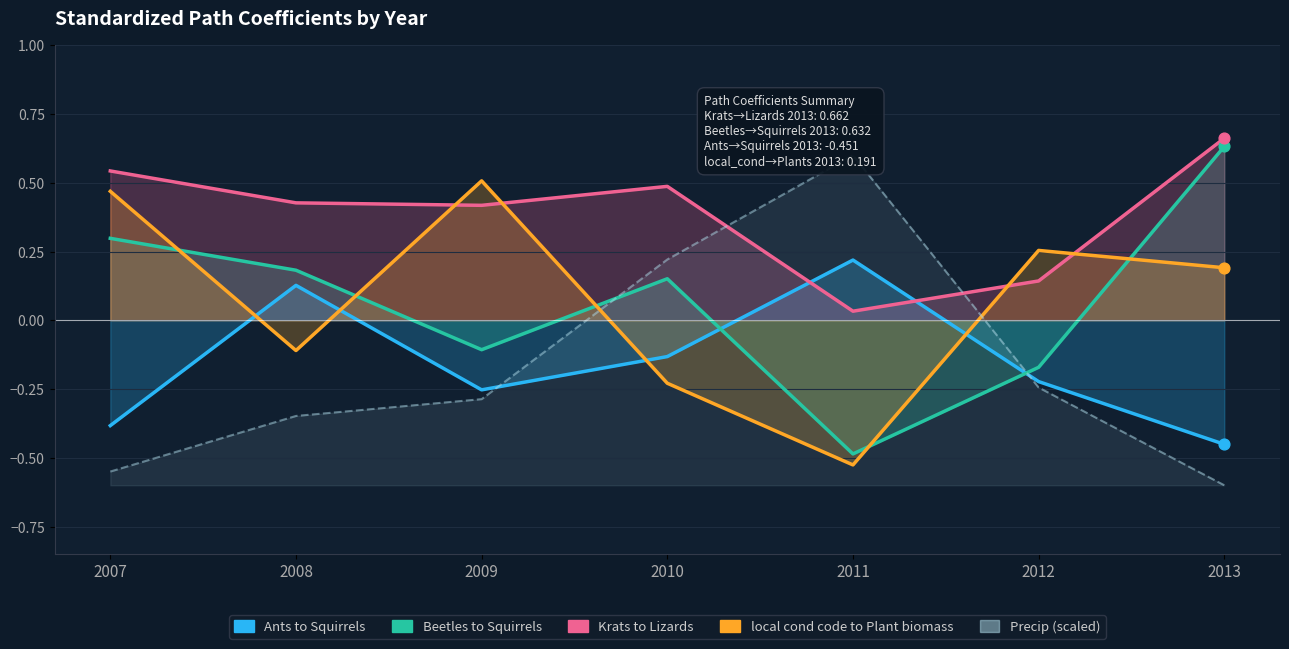

Is the value of Ants_to_Squirrels at 2013 greater than the value of Krats_to_Lizards at 2010?

No